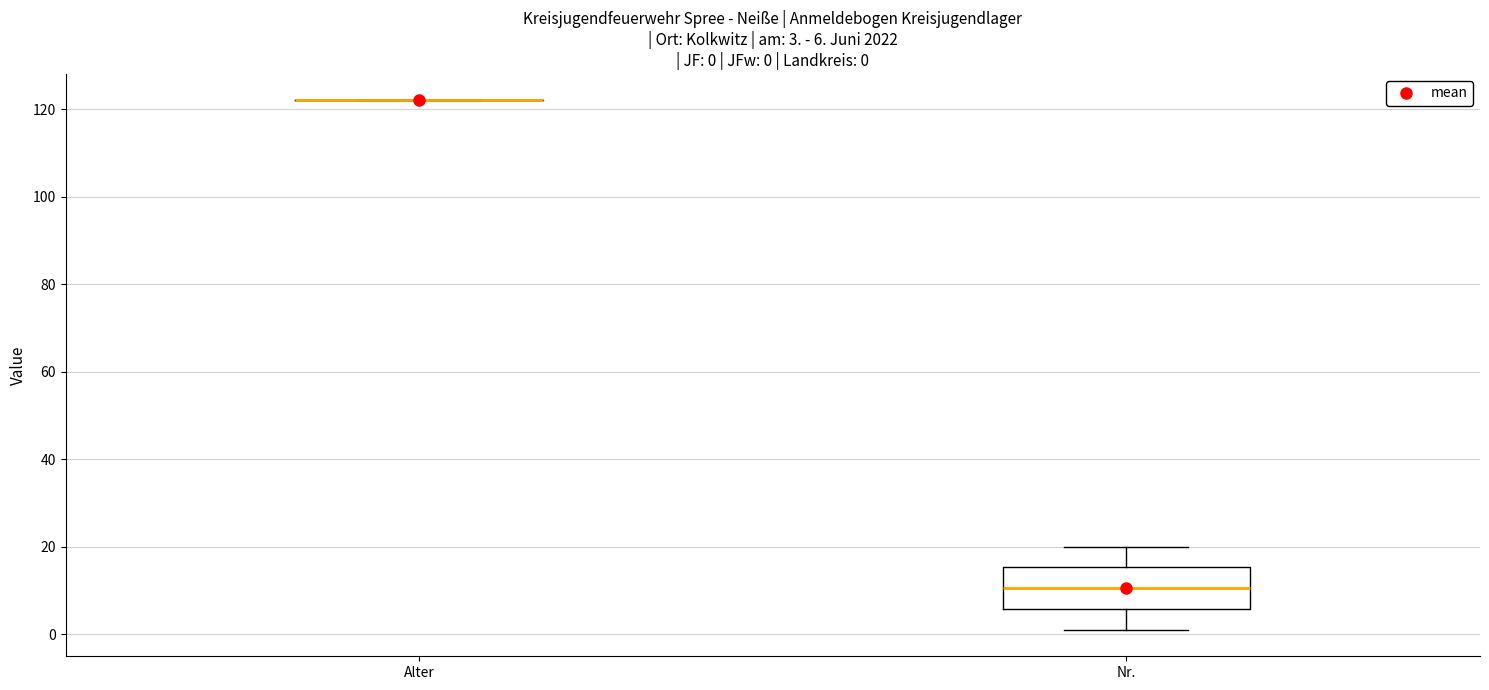

Comparing the boxes themselves (not the whiskers), which one is the tallest?

Nr.